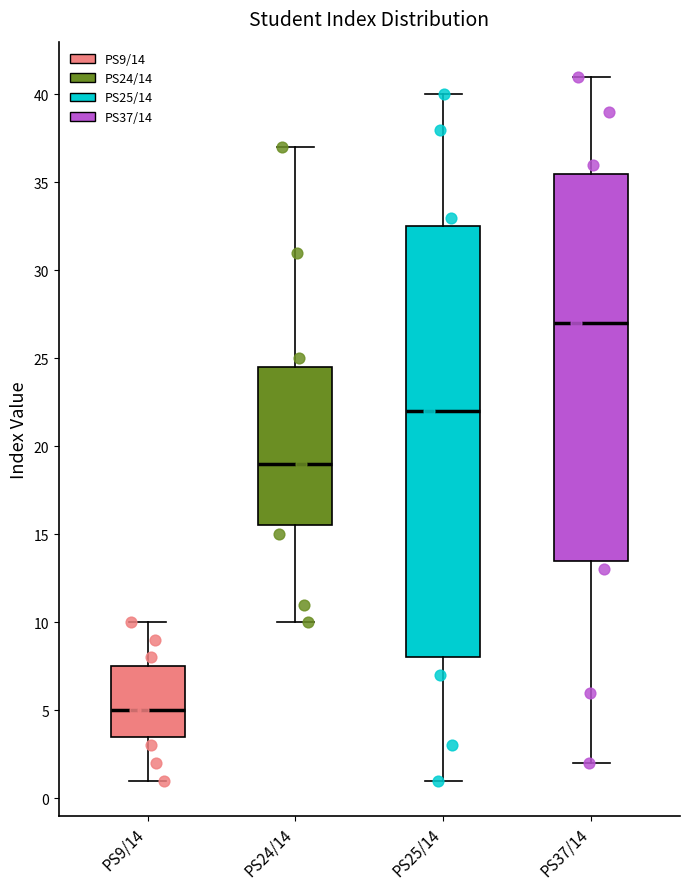

Where does the upper whisker of the box for PS9/14 end on the y-axis? The values are not printed on the chart, so give them approximately, as read against the axis.

10.0